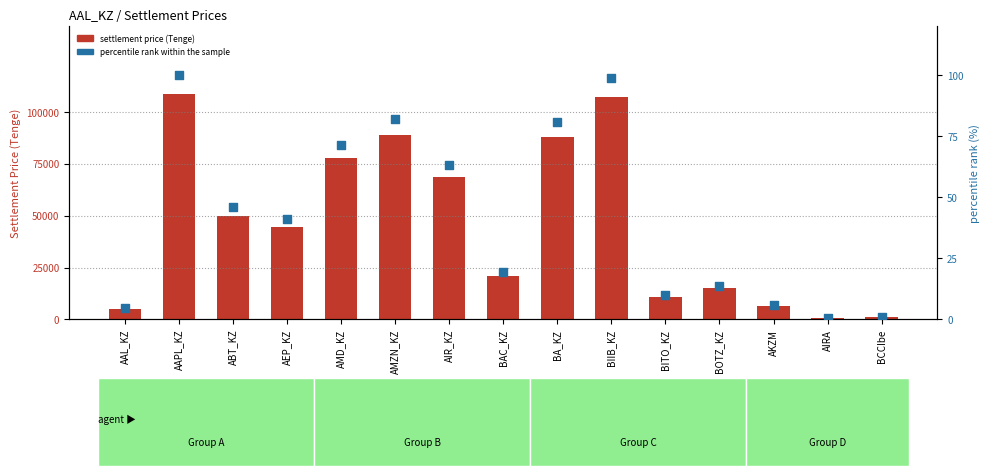

What are all the series names shown in the legend?

settlement price, percentile rank within the sample